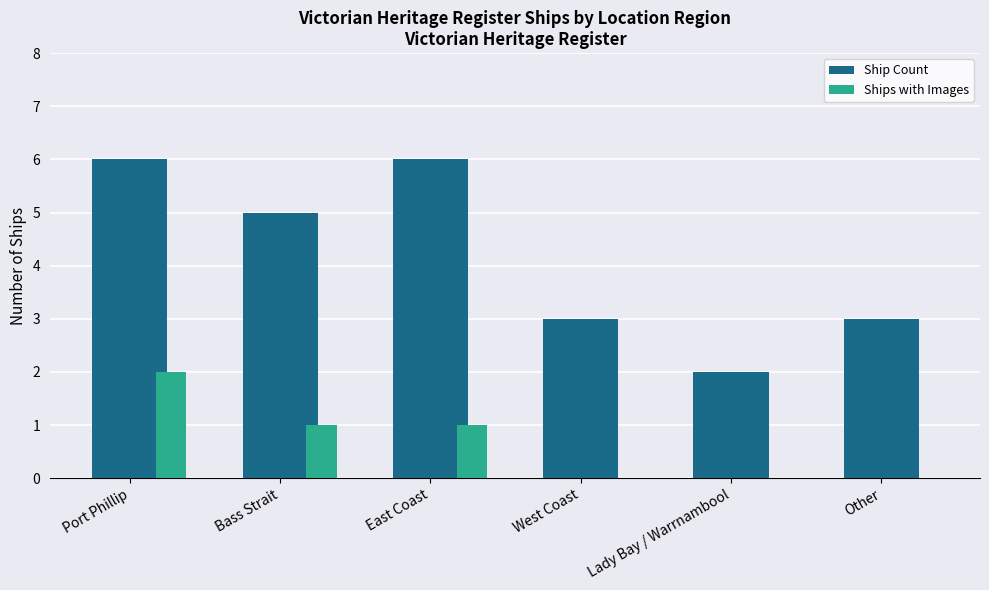

What is the total value across all series at West Coast?

3